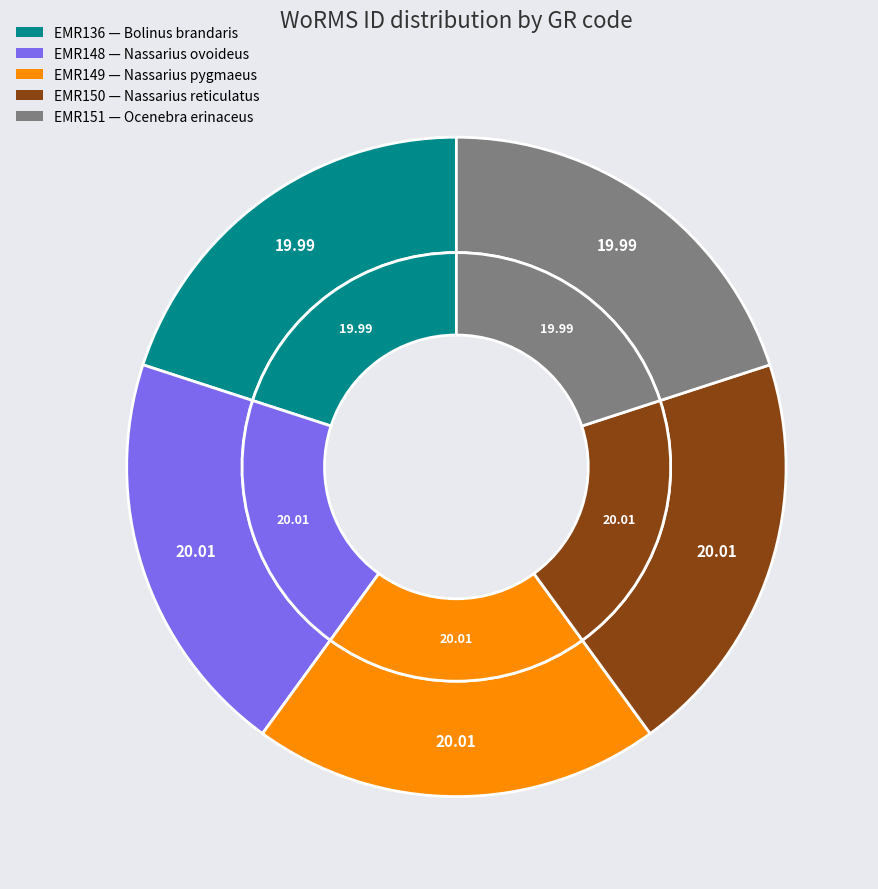

Which category has the biggest portion of the pie?

EMR150